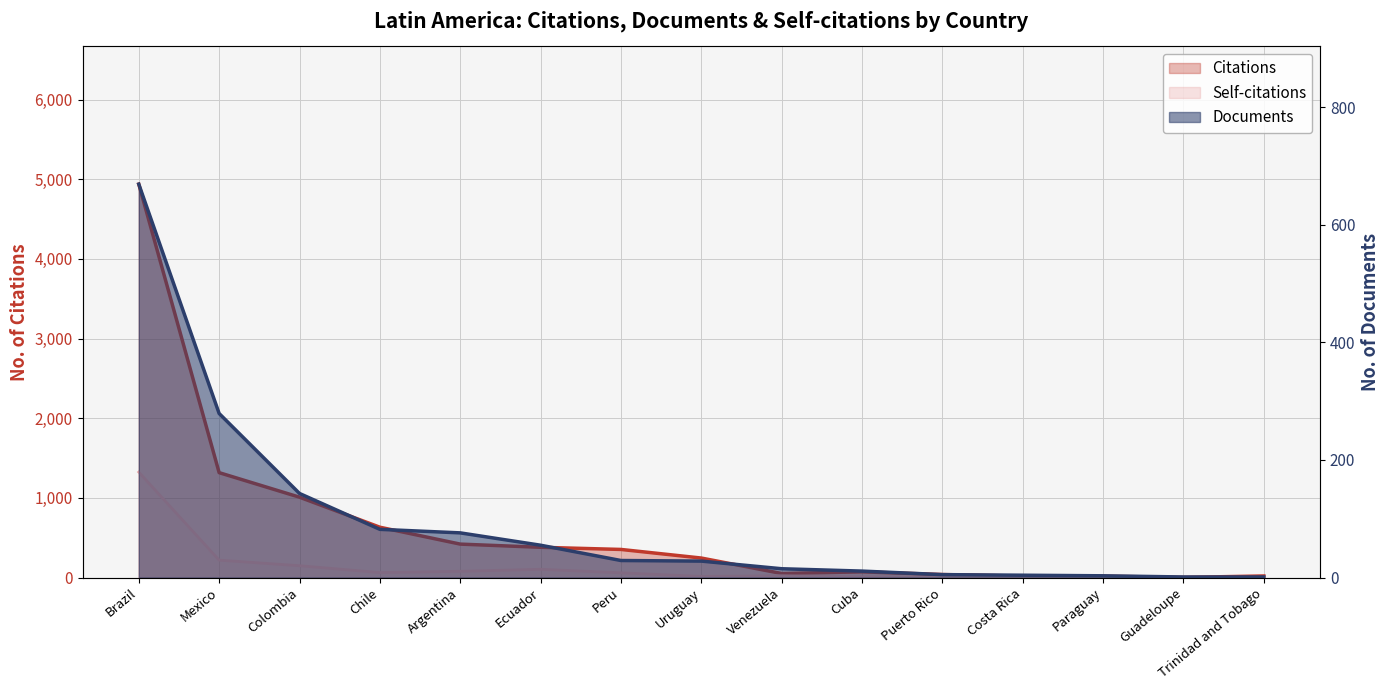

In Citations, how many points are higher than both neighbors (excluding endpoints)?

1